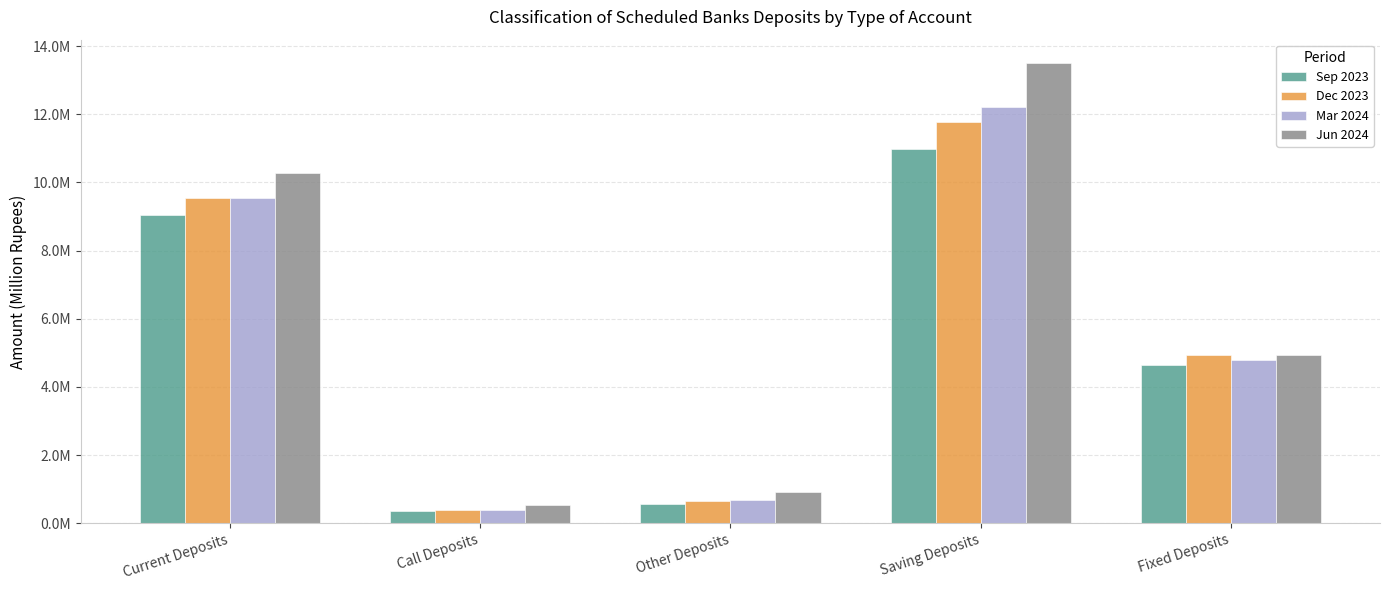

Between Call Deposits and Saving Deposits, which series saw the biggest shift?

Jun 2024